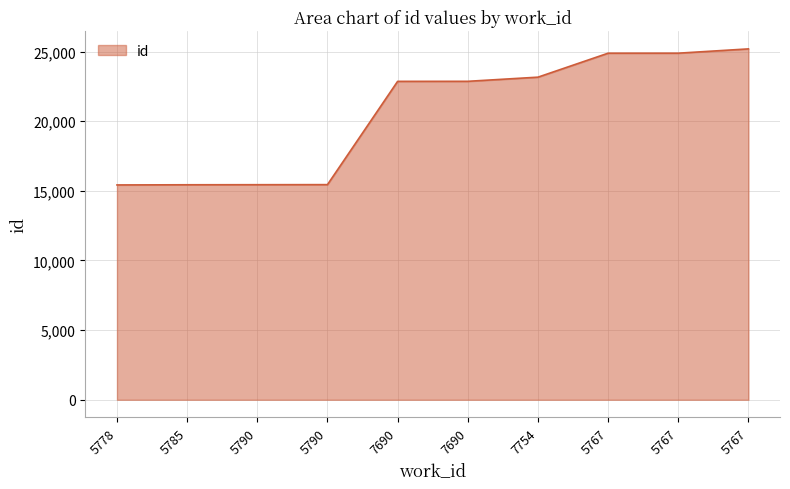

Rank the categories by value from highest to lowest.

5767, 5767, 5767, 7754, 7690, 7690, 5790, 5790, 5785, 5778